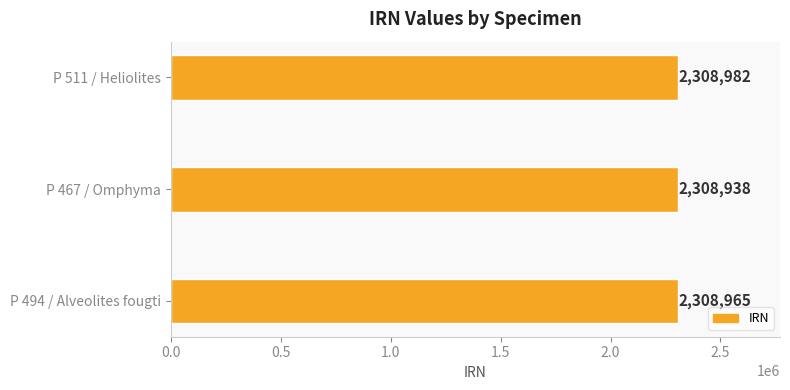

At which label is the value closest to 2308960?

P 494 / Alveolites fougti